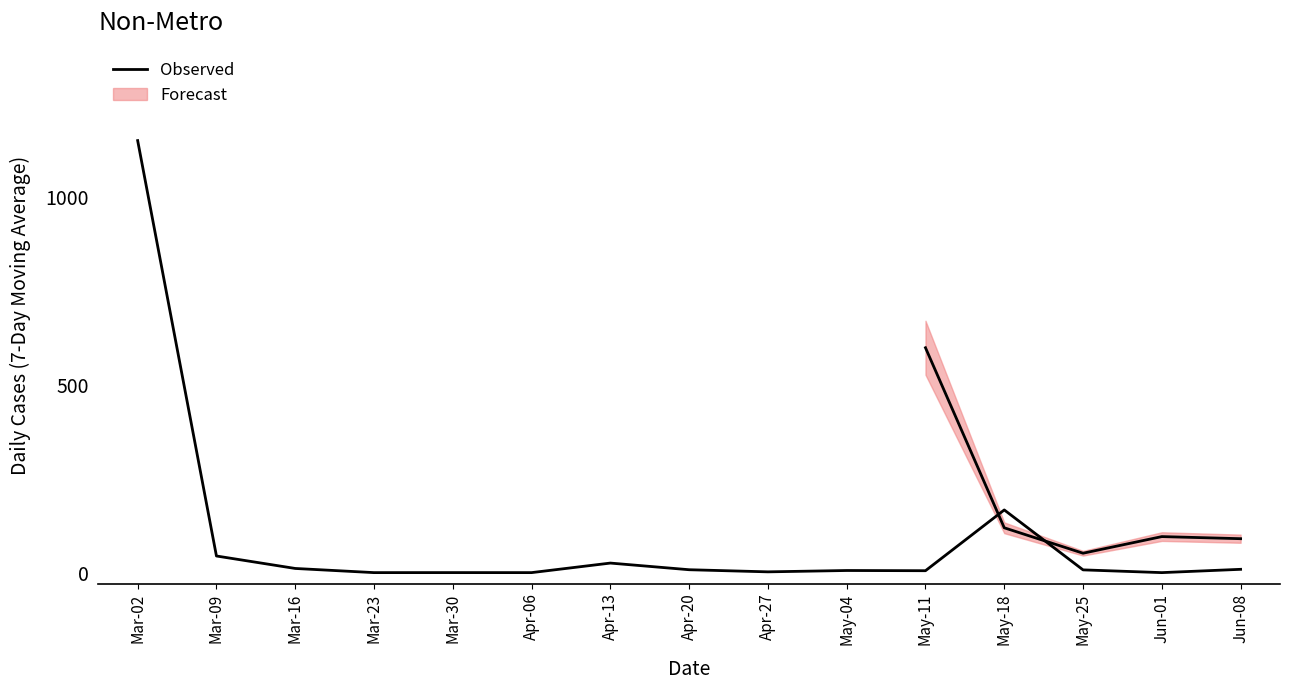

What is the difference between the values at May-18 and Apr-13?

141.4